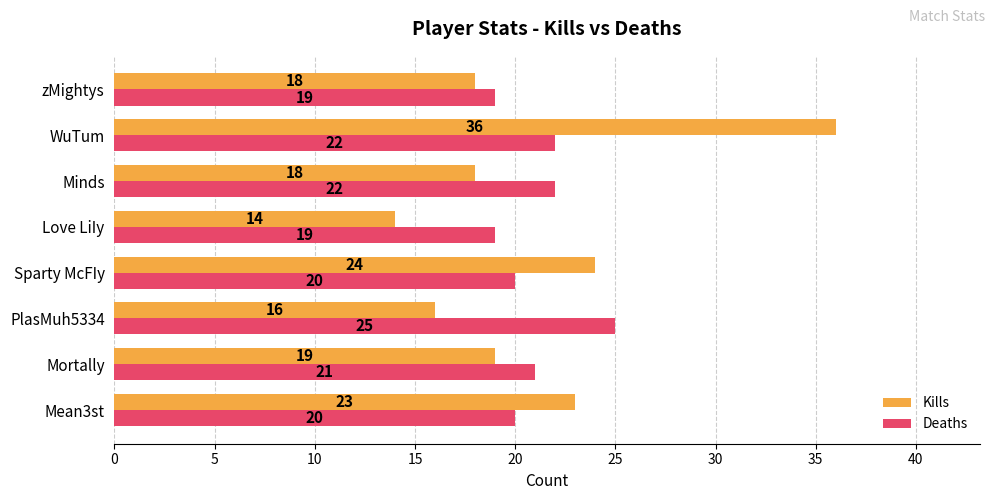

The value of Kills at Love LiIy is 14. True or false?

True